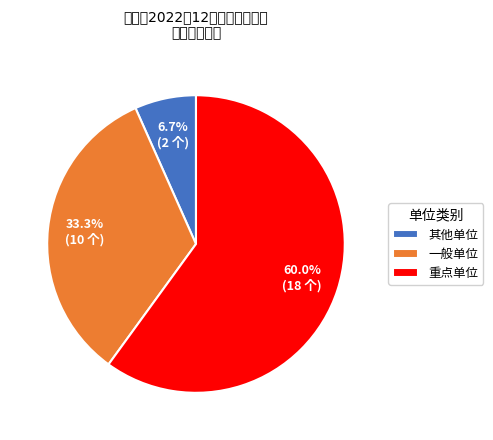

To the nearest percent, what is the difference between the 重点单位 and 其他单位 slice percentages?

53%